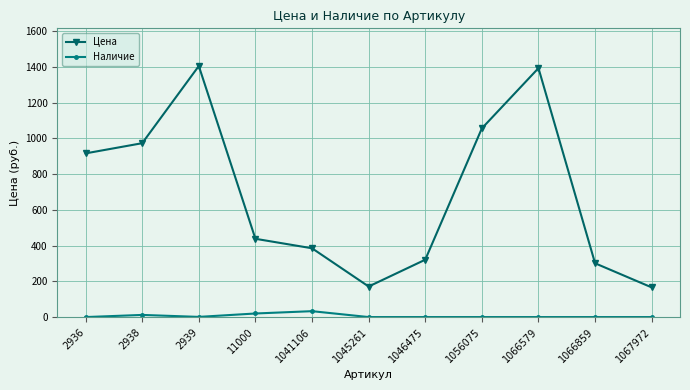

List the series in order of their peak value, lowest first.

Наличие, Цена